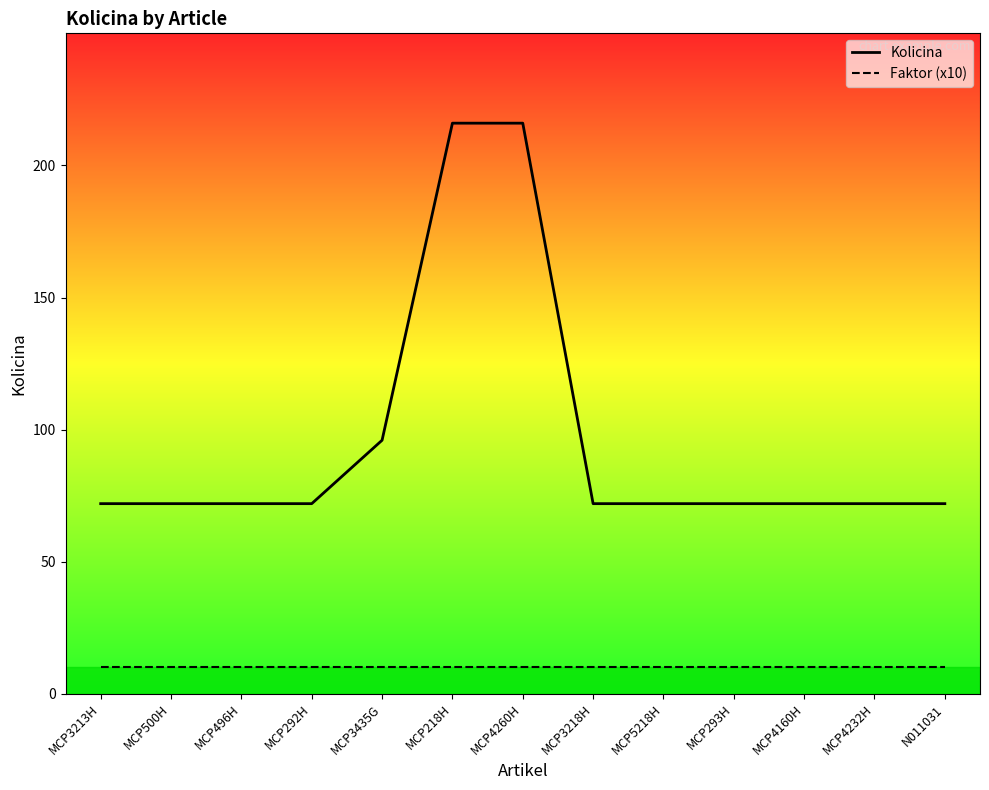

Rank the series by their maximum value, from lowest to highest.

Faktor (x10), Kolicina